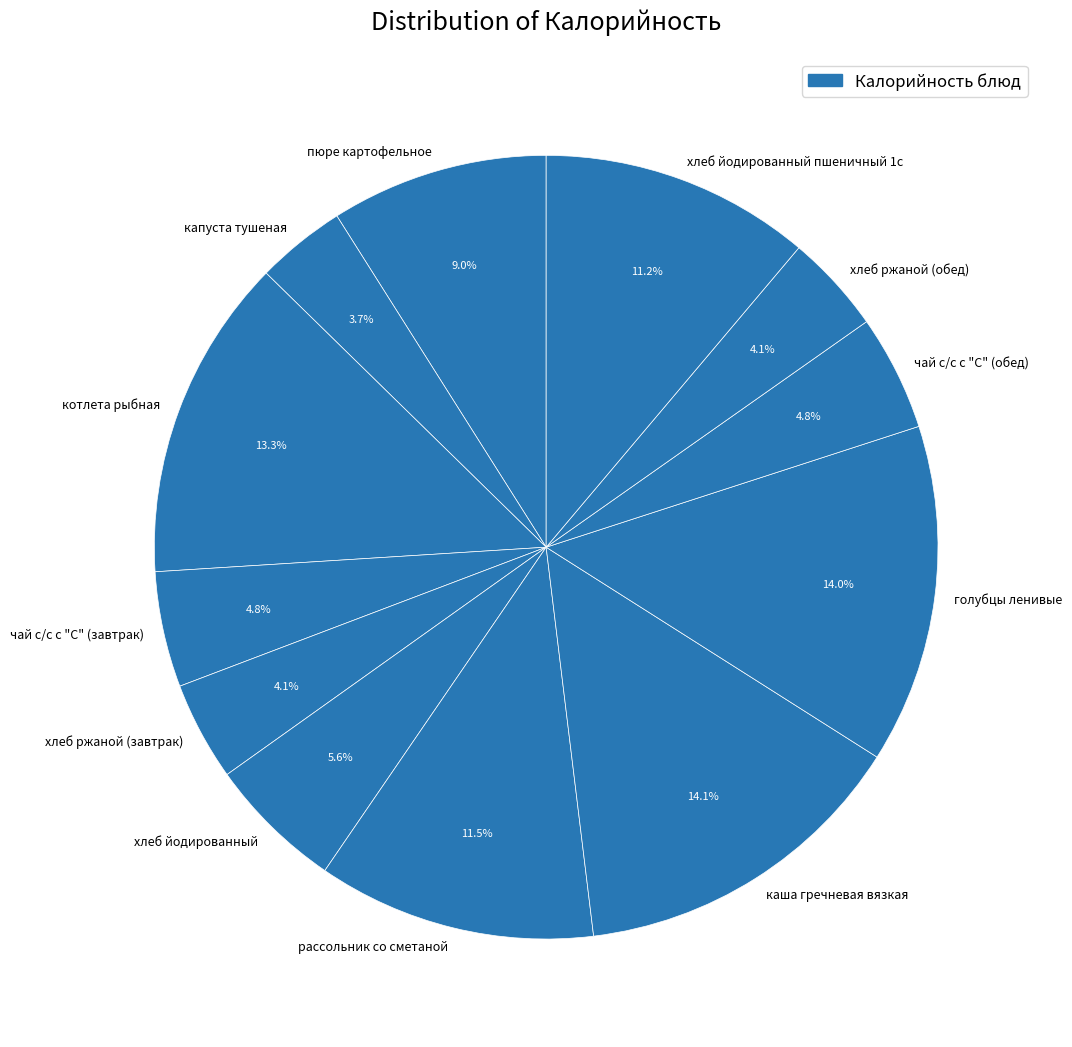

Which has a higher value, пюре картофельное or рассольник со сметаной?

рассольник со сметаной